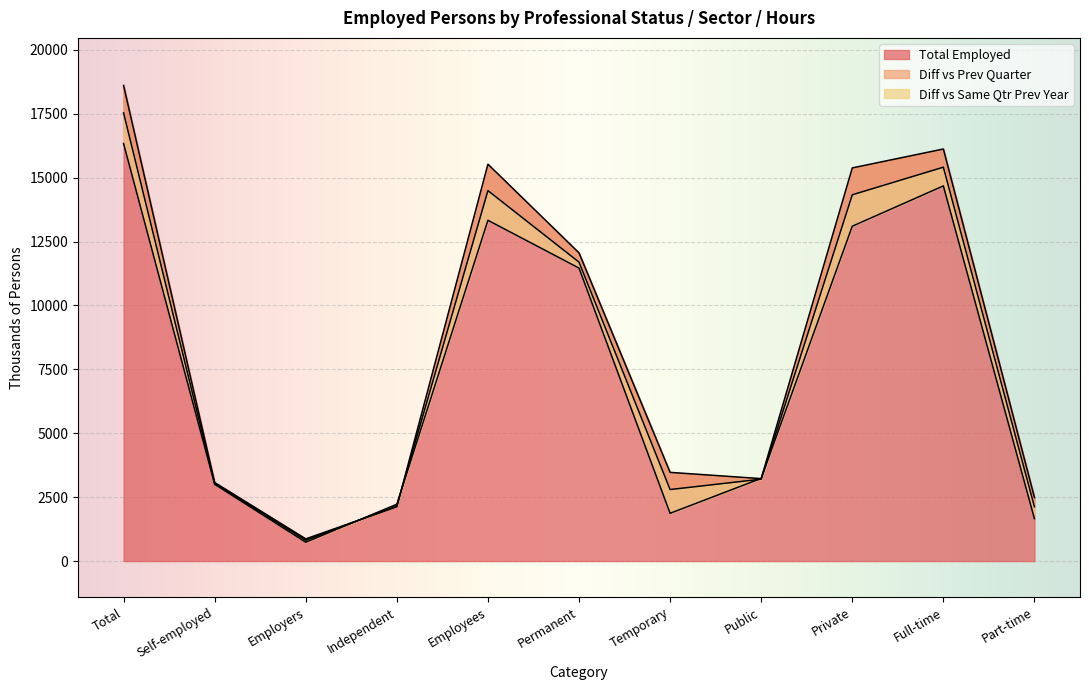

What is the label of the 5th point from the left?

Employees